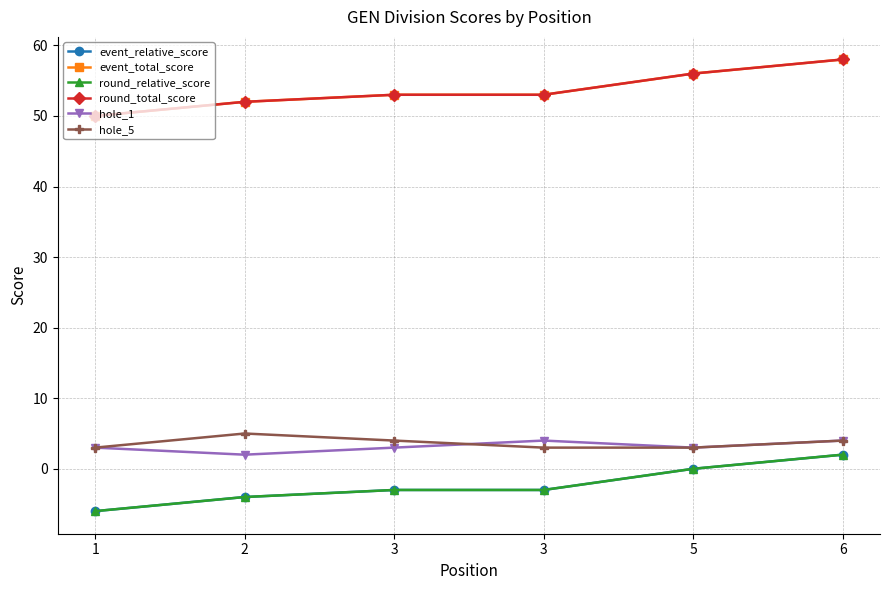

Reading left to right, transcribe all the data shown in this chart.

event_relative_score: 1=-6	2=-4	3=-3	3=-3	5=0	6=2
event_total_score: 1=50	2=52	3=53	3=53	5=56	6=58
round_relative_score: 1=-6	2=-4	3=-3	3=-3	5=0	6=2
round_total_score: 1=50	2=52	3=53	3=53	5=56	6=58
hole_1: 1=3	2=2	3=3	3=4	5=3	6=4
hole_5: 1=3	2=5	3=4	3=3	5=3	6=4